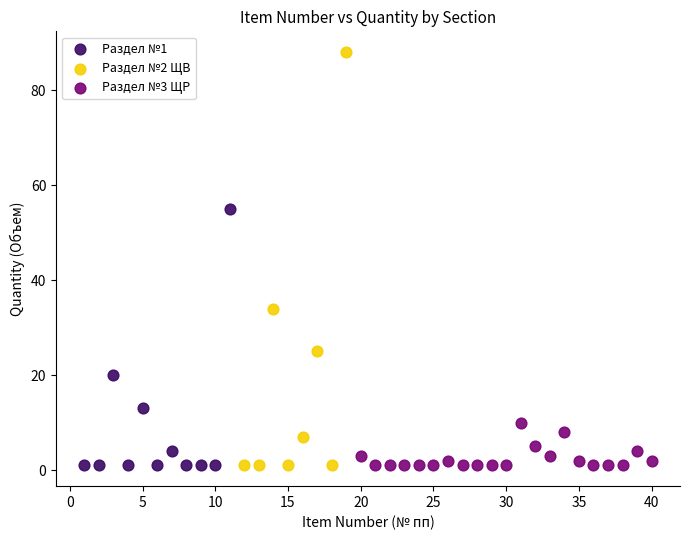

Which series has the largest Y range (max minus min)?

Раздел №2 ЩВ